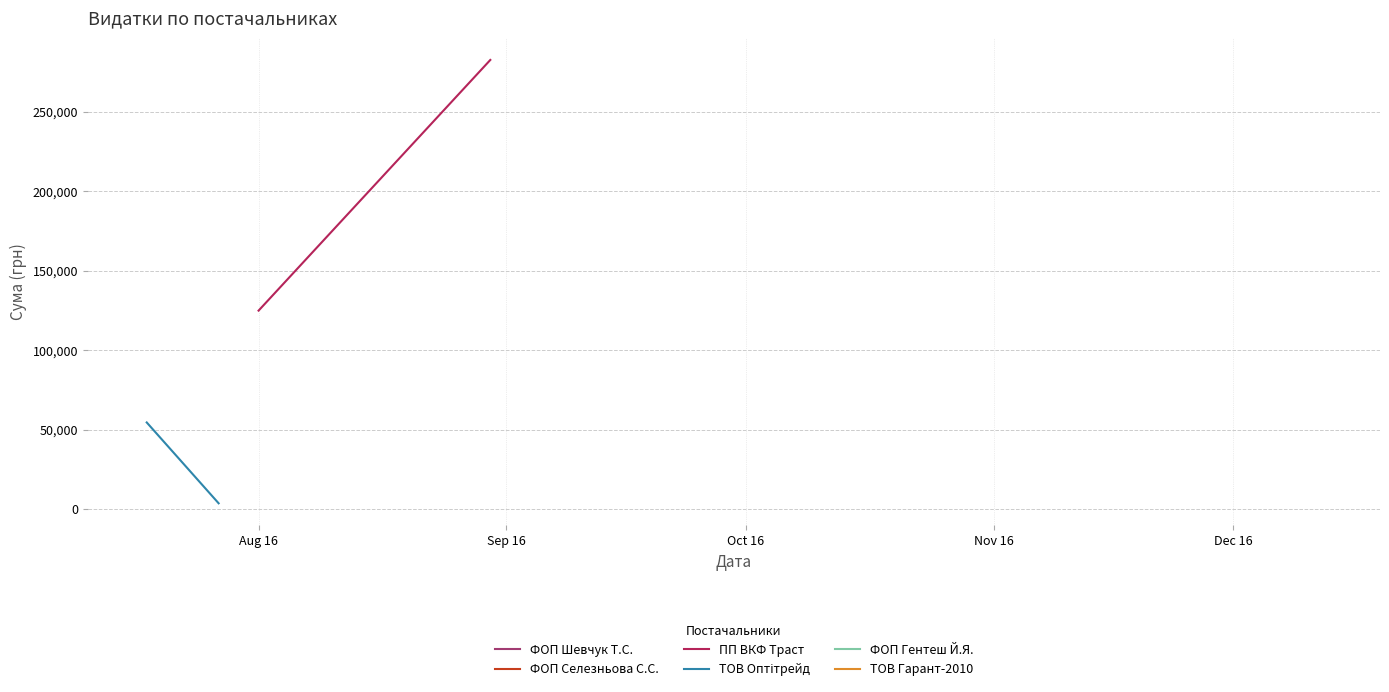

Rank the series by their average value, from highest to lowest.

ПП ВКФ Траст, ТОВ Оптітрейд